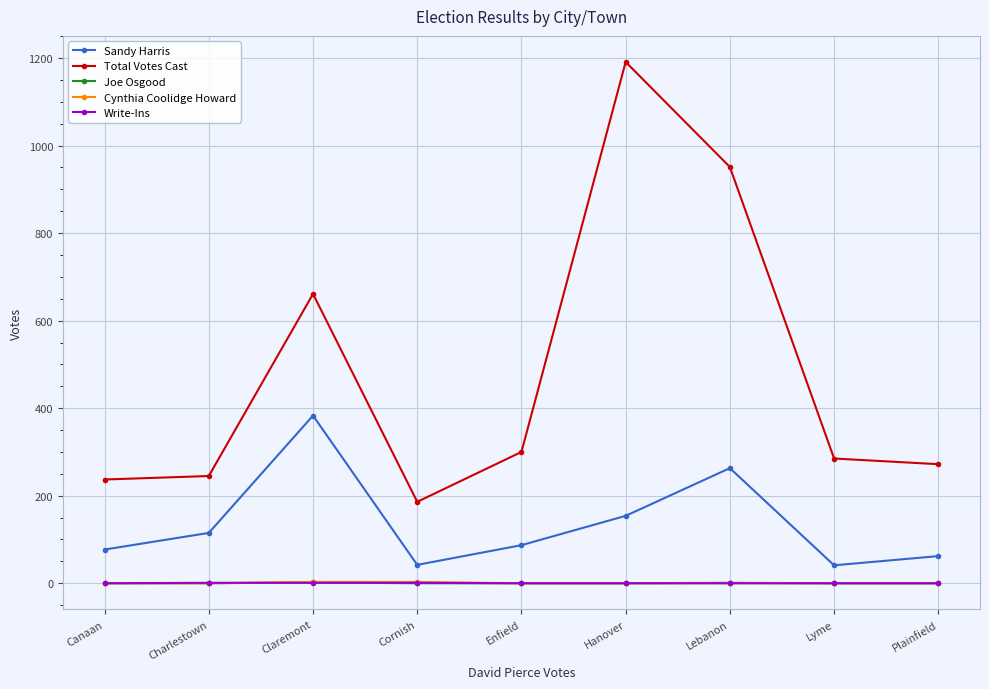

At how many categories does at least one series exceed 603?

3